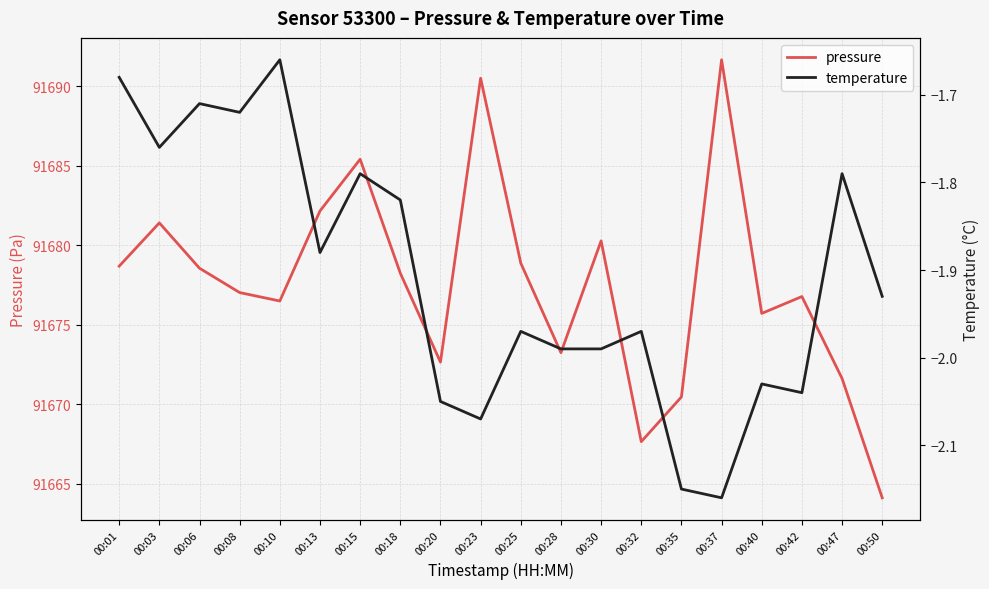

What is the difference between the highest and lowest values at 00:08?

91678.8